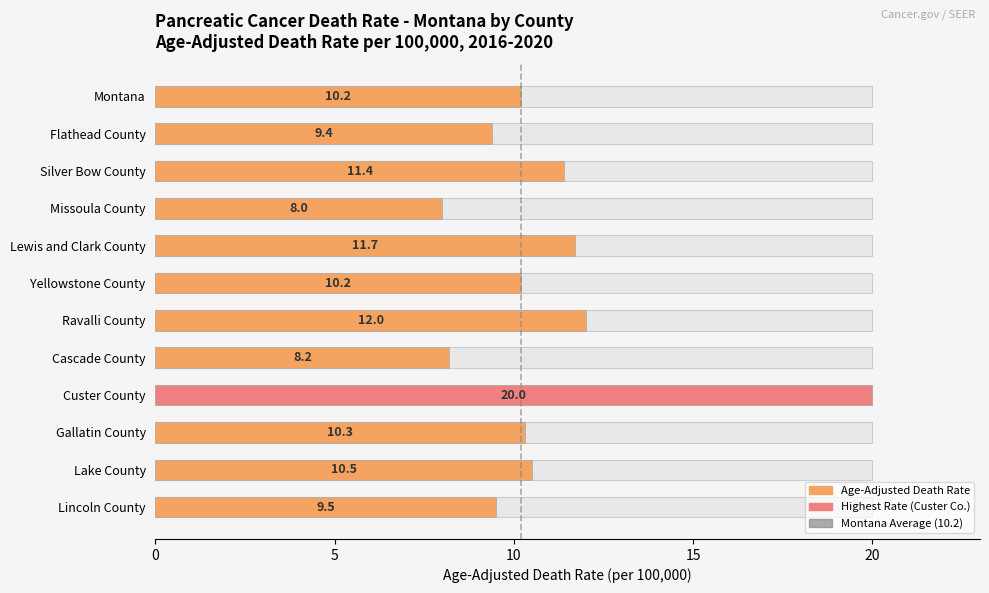

What is the sum of the values at Lake County and Gallatin County?

20.8